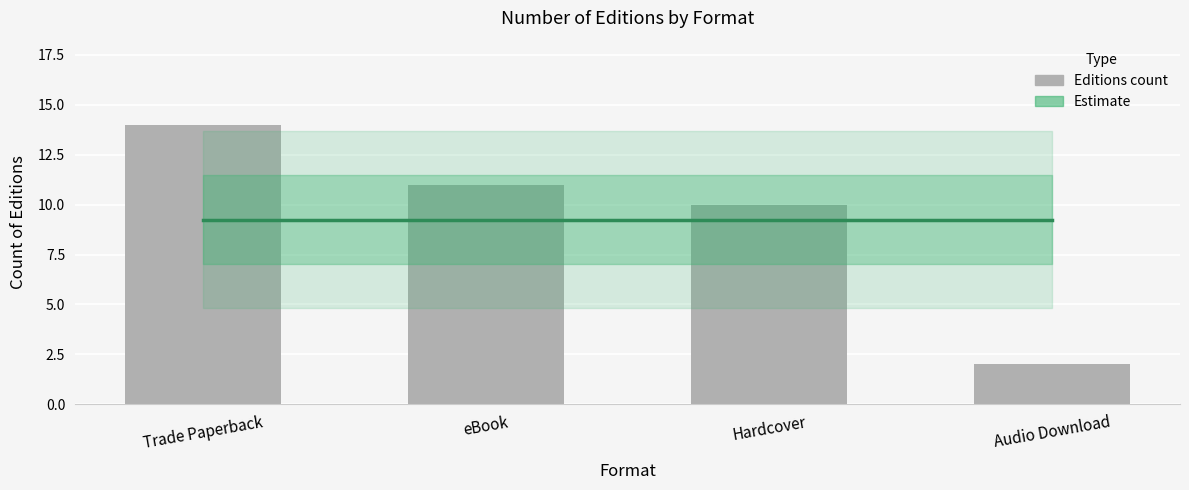

What is the label of the 3rd bar from the right?

eBook